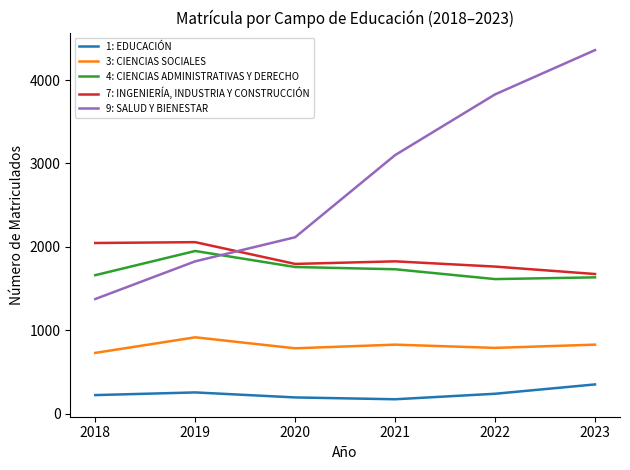

Which series changed the most between 2018 and 2019?

9: SALUD Y BIENESTAR